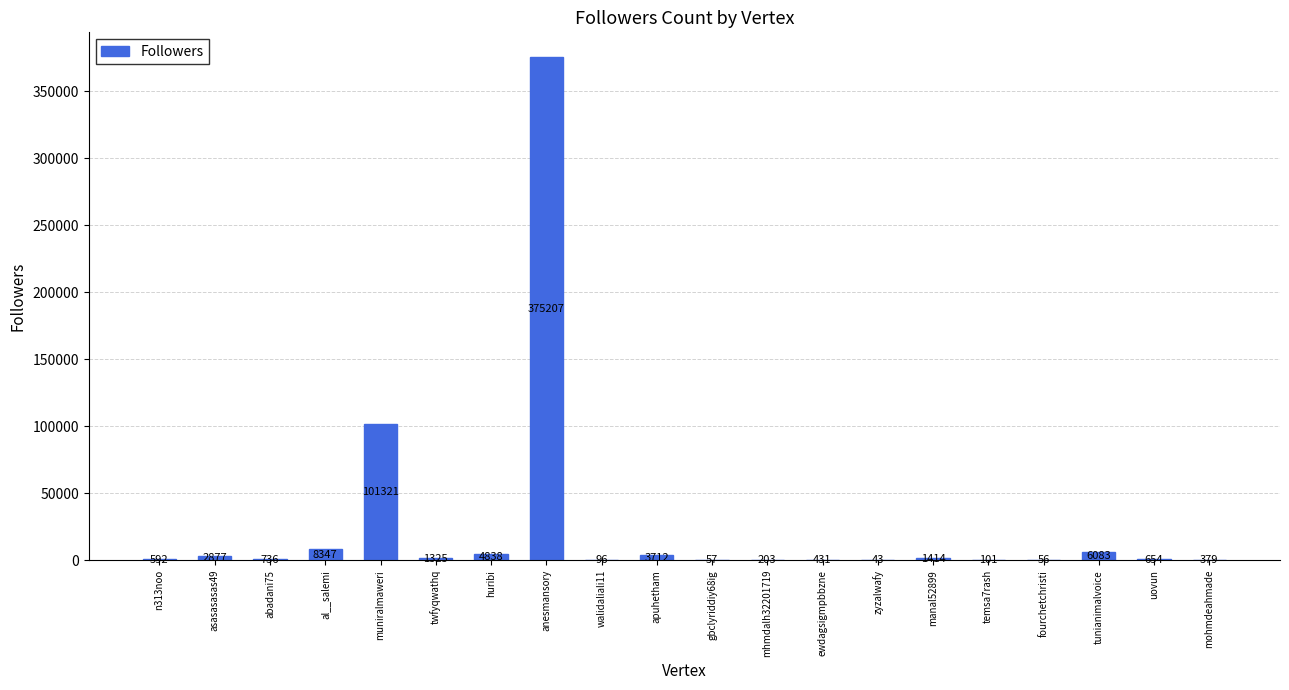

What is the greatest value displayed?

375207